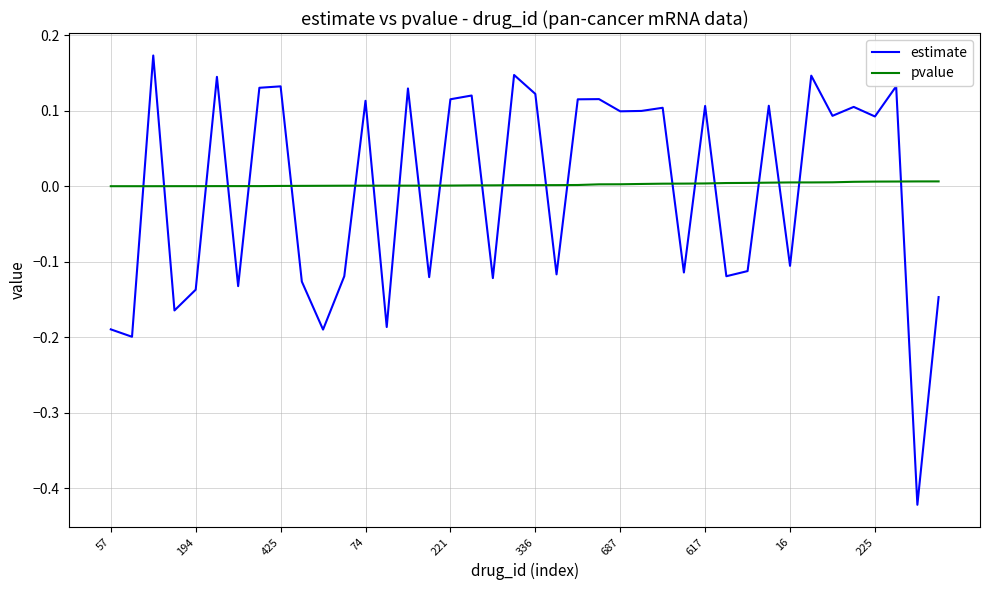

What is the difference between the maximum and minimum values in the estimate series?

0.6